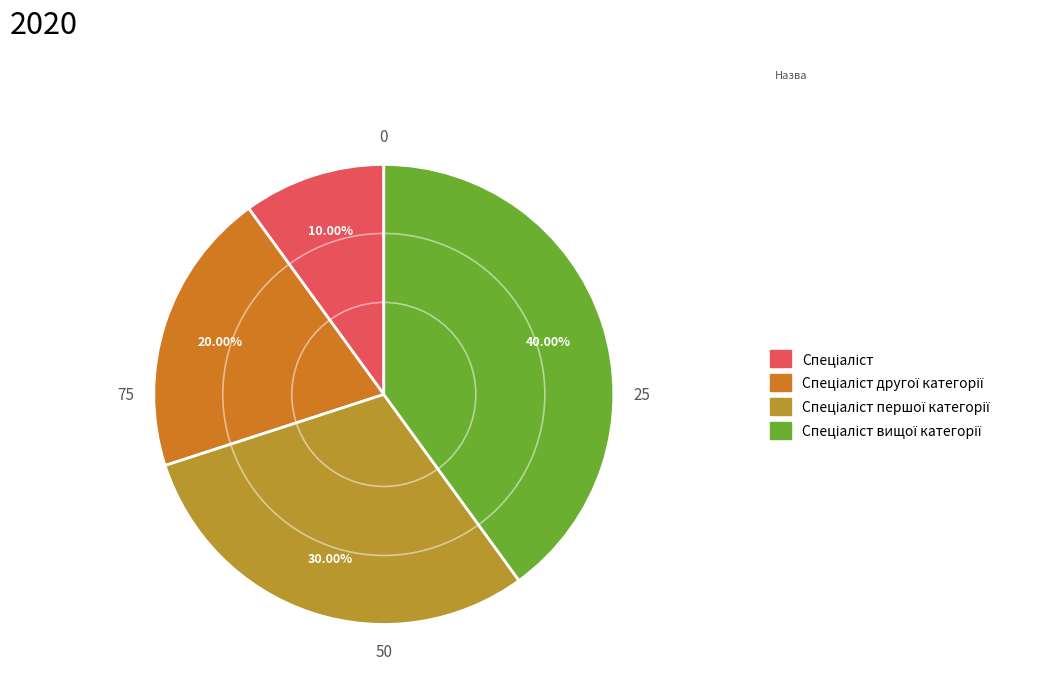

Does any single category account for the majority?

No